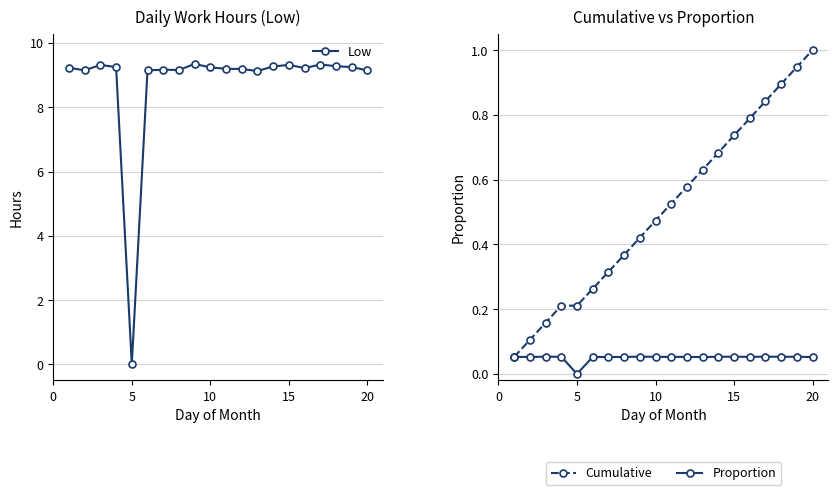

What is the difference between the maximum and minimum values in the Proportion series?

0.1